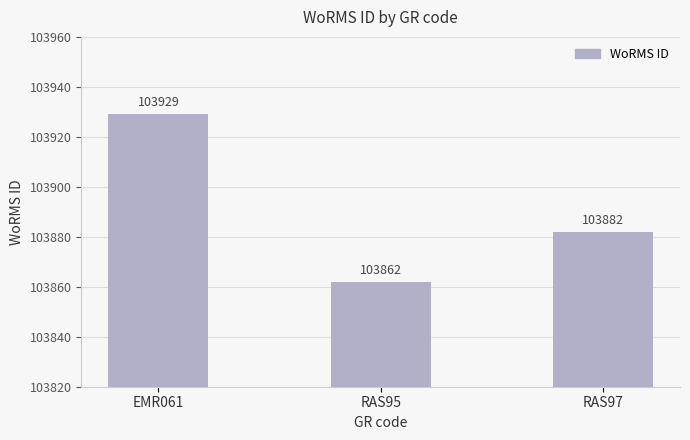

What is the value of the 1st bar from the left?

103929